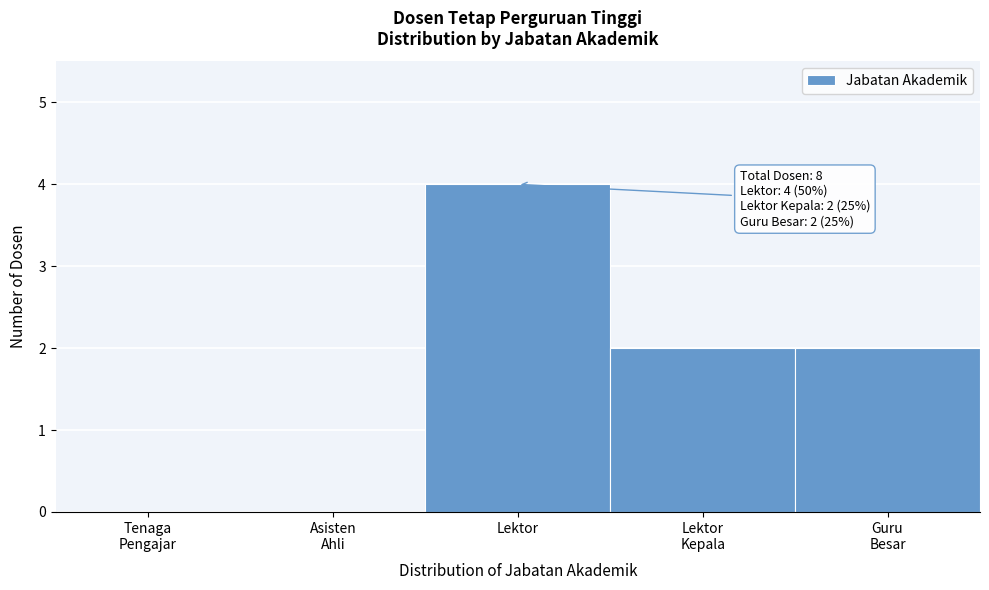

What is the sum of all values?

8